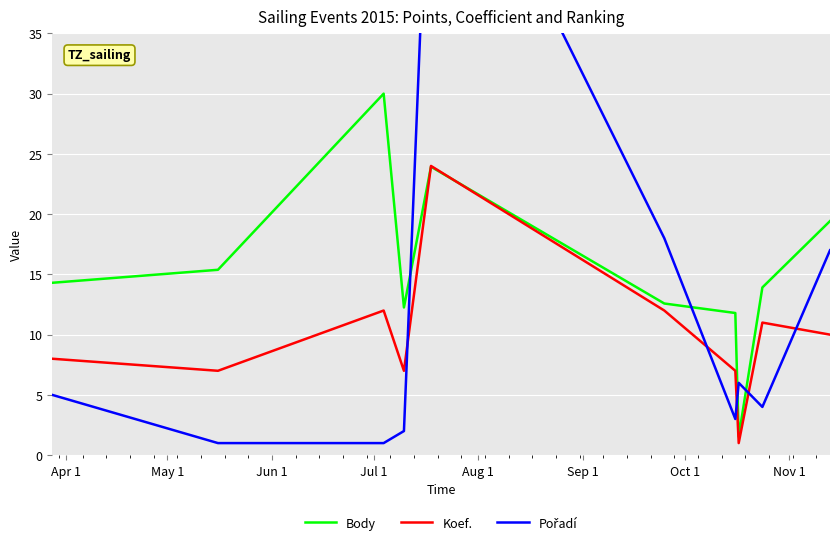

Which series ends up on top after the final intersection of Body and Koef.?

Body